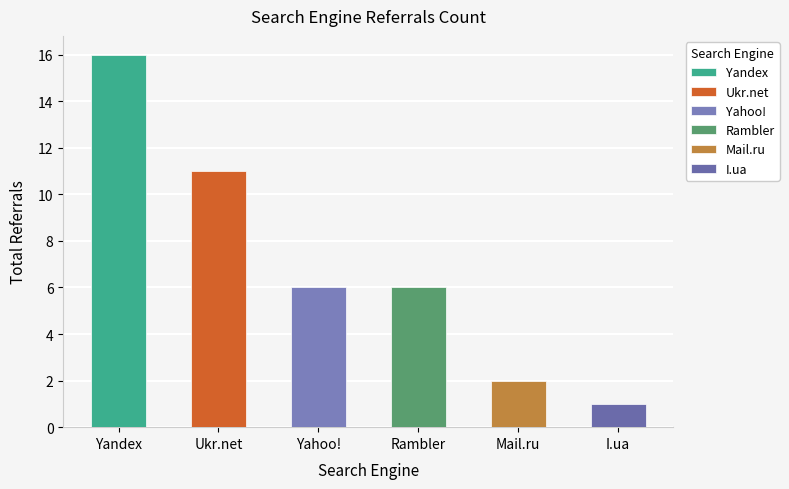

What is the change in value from Yandex to Mail.ru?

-14